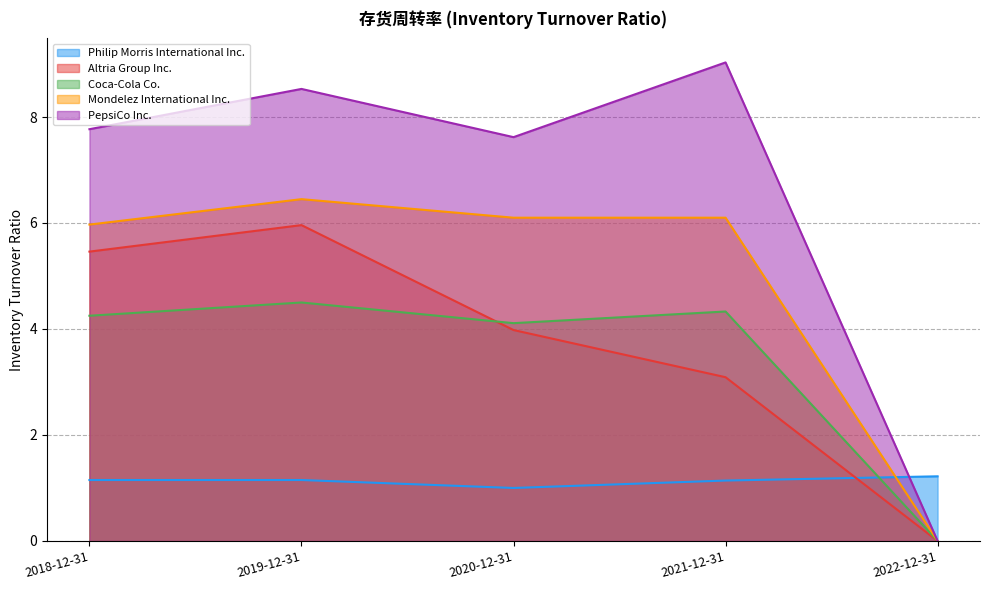

Where is the first local minimum for Coca-Cola Co.?

2020-12-31